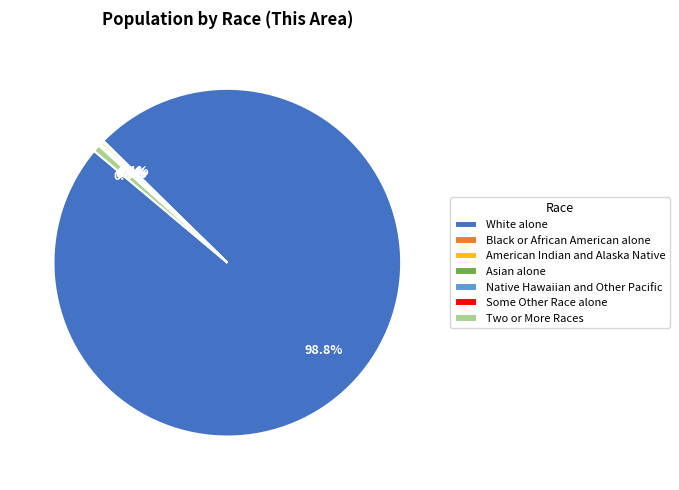

Which category accounts for the majority?

White alone